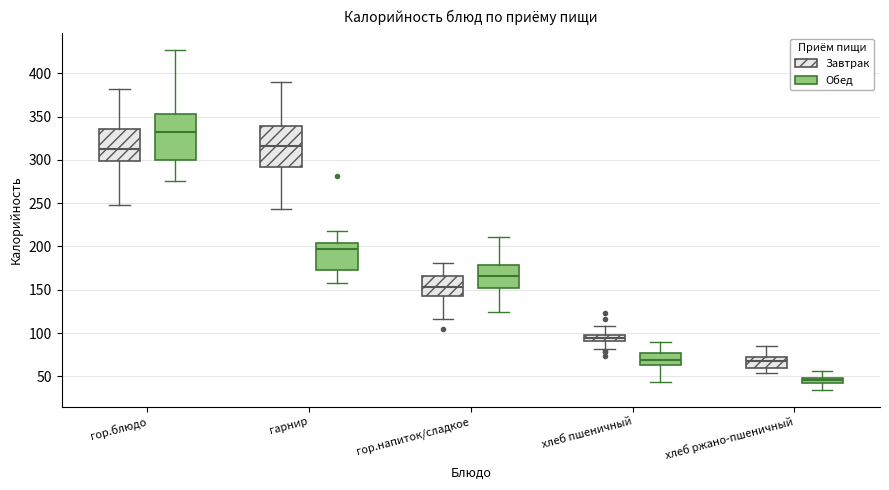

Comparing the boxes themselves (not the whiskers), which one is the tallest?

гор.блюдо (Обед)